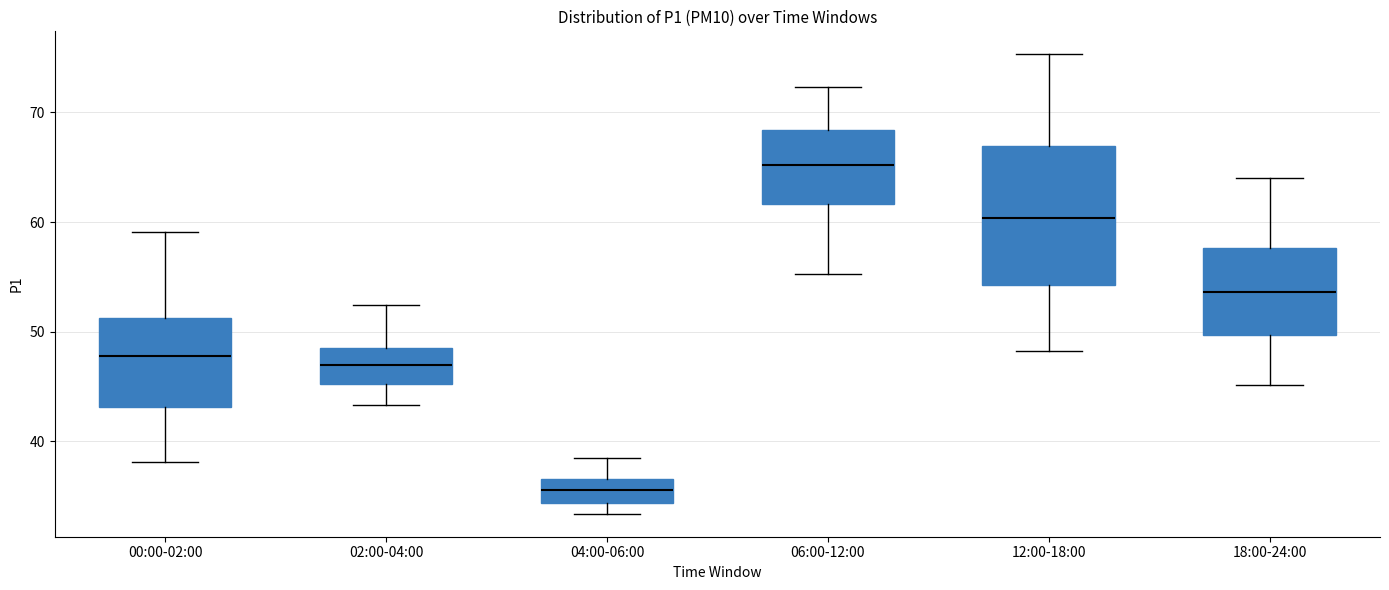

Comparing the boxes themselves (not the whiskers), which one is the tallest?

12:00-18:00